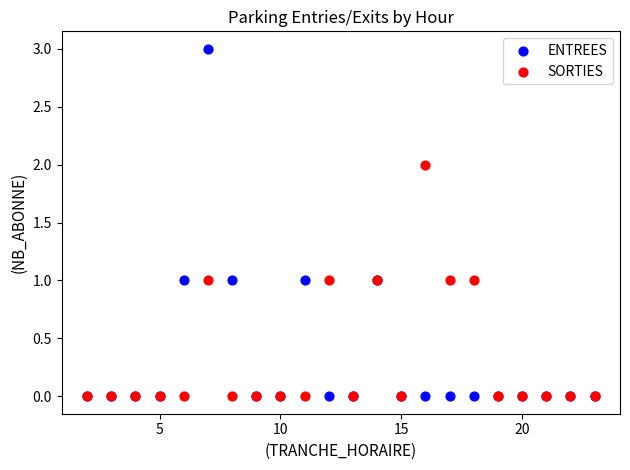

What are all the series names shown in the legend?

ENTREES, SORTIES